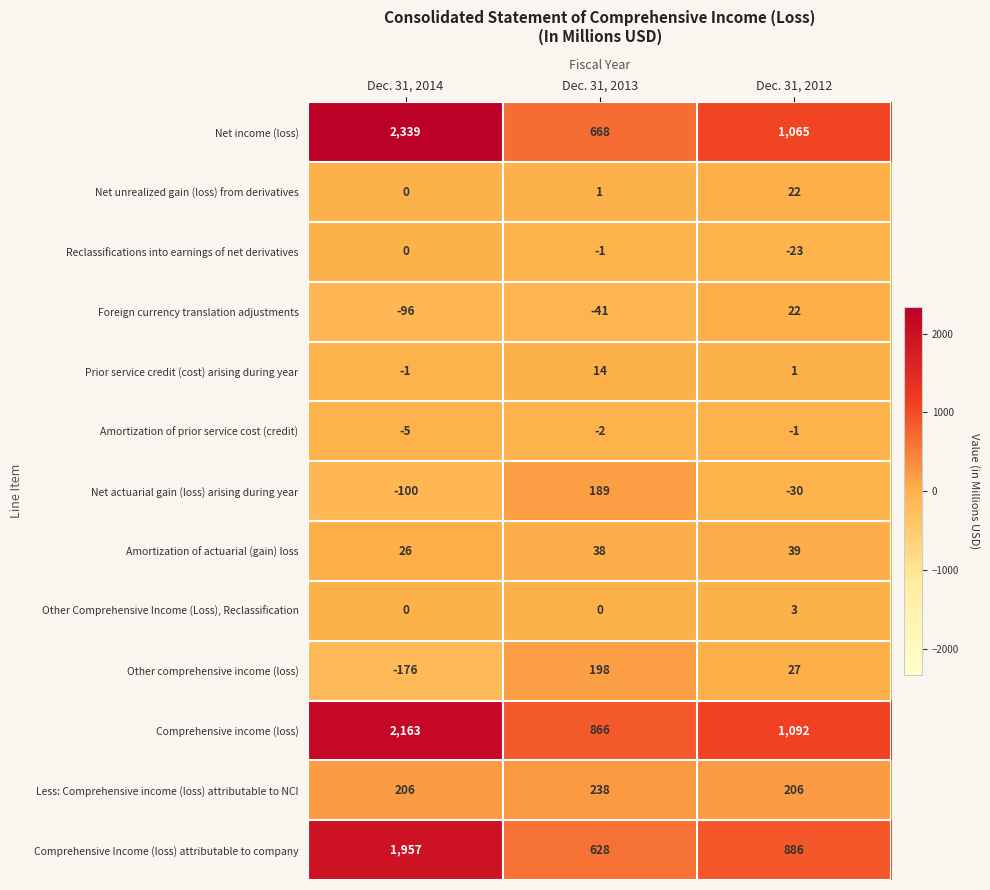

The Comprehensive income (loss) series shows 1014 at Dec. 31, 2014. True or false?

False